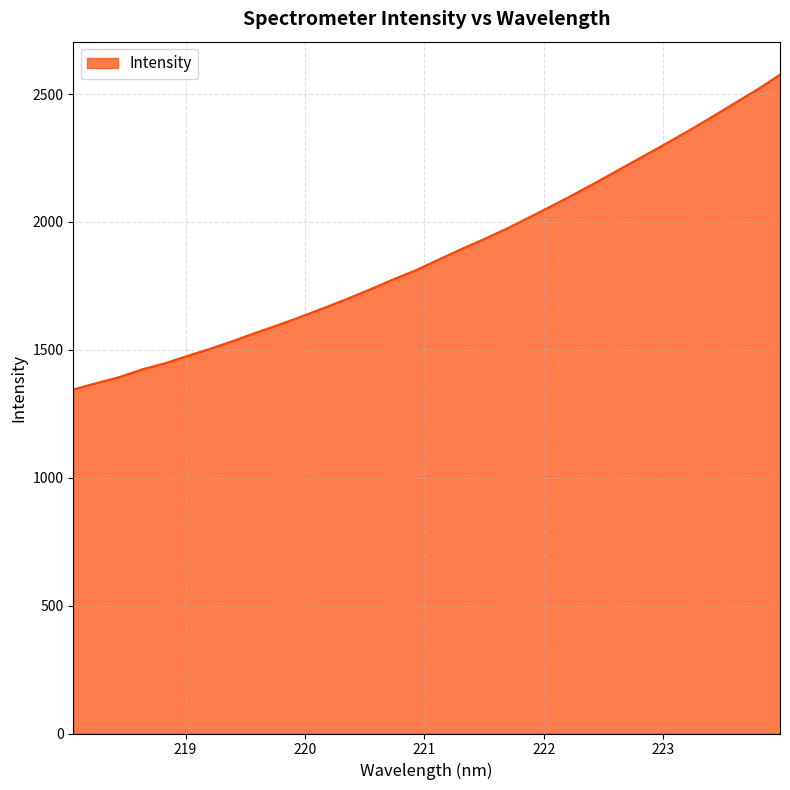

What is the sum of all values?

60066.2